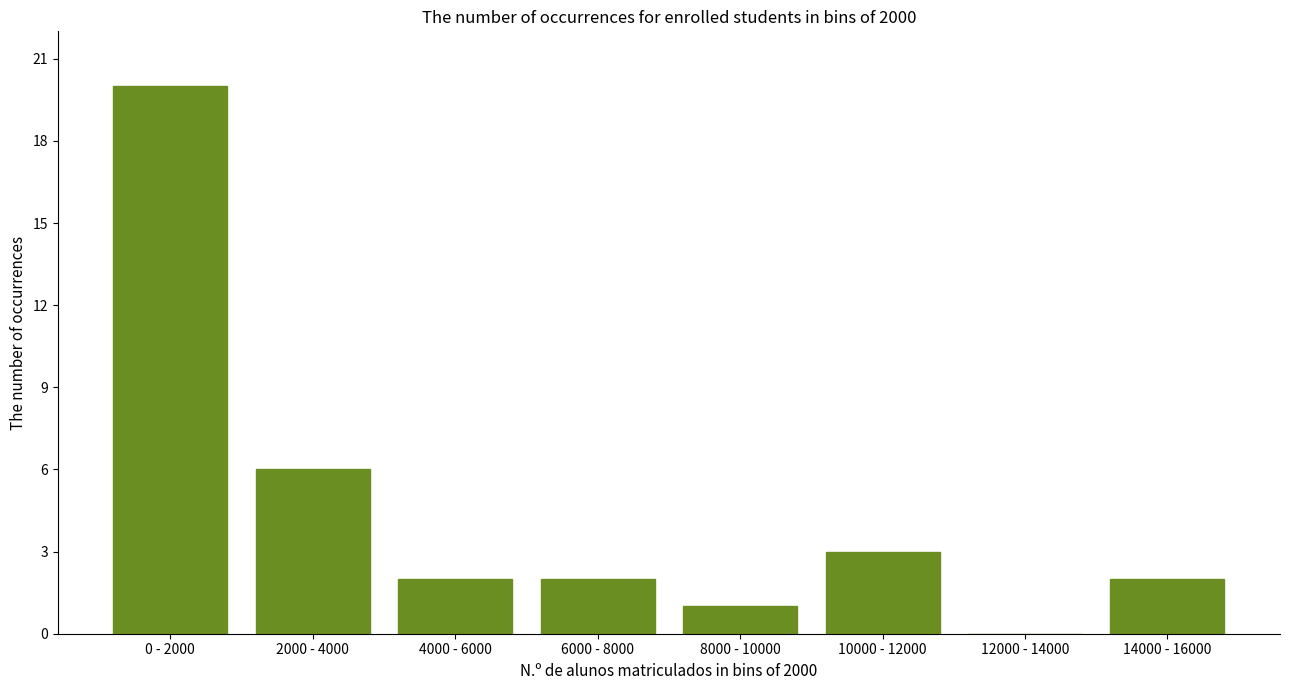

Reading left to right, transcribe all the data shown in this chart.

0 - 2000=20	2000 - 4000=6	4000 - 6000=2	6000 - 8000=2	8000 - 10000=1	10000 - 12000=3	12000 - 14000=0	14000 - 16000=2